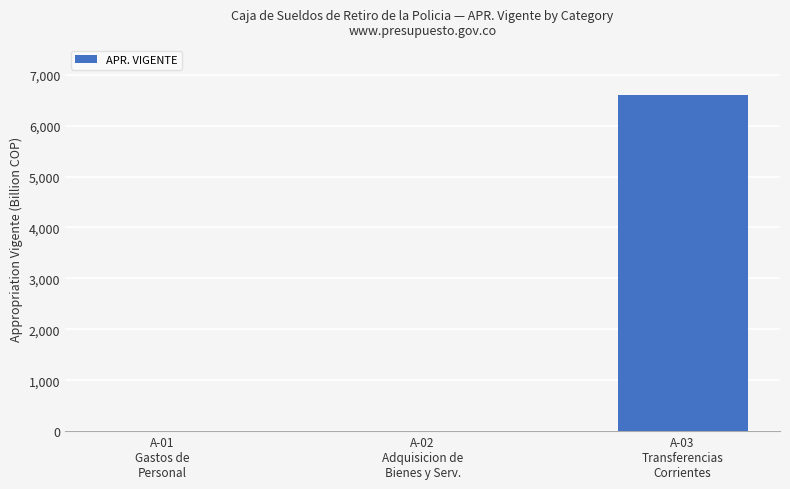

Between A-01
Gastos de
Personal and A-03
Transferencias
Corrientes, which is larger?

A-03
Transferencias
Corrientes